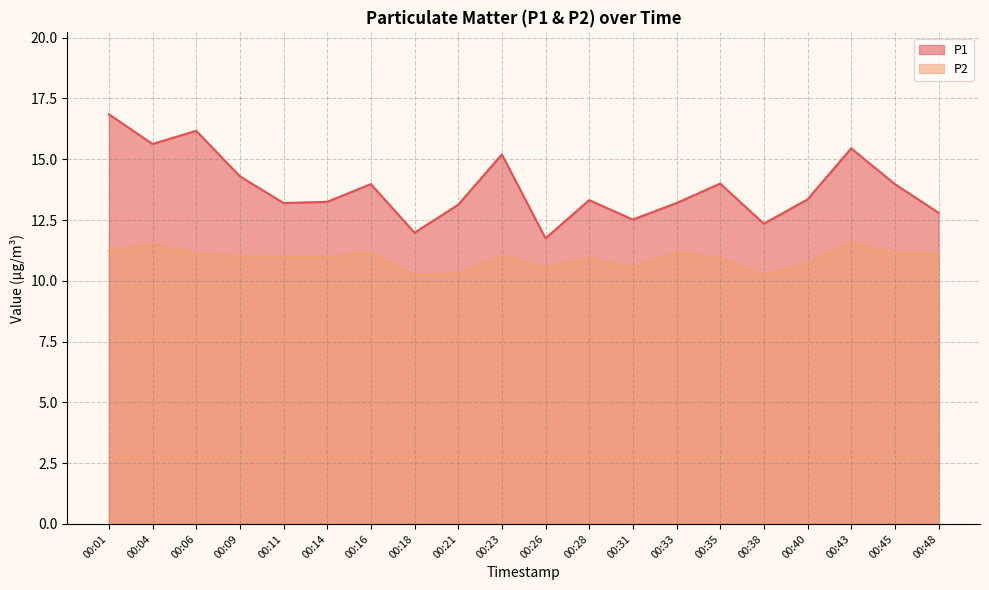

True or false: P1 and P2 cross at least once.

False